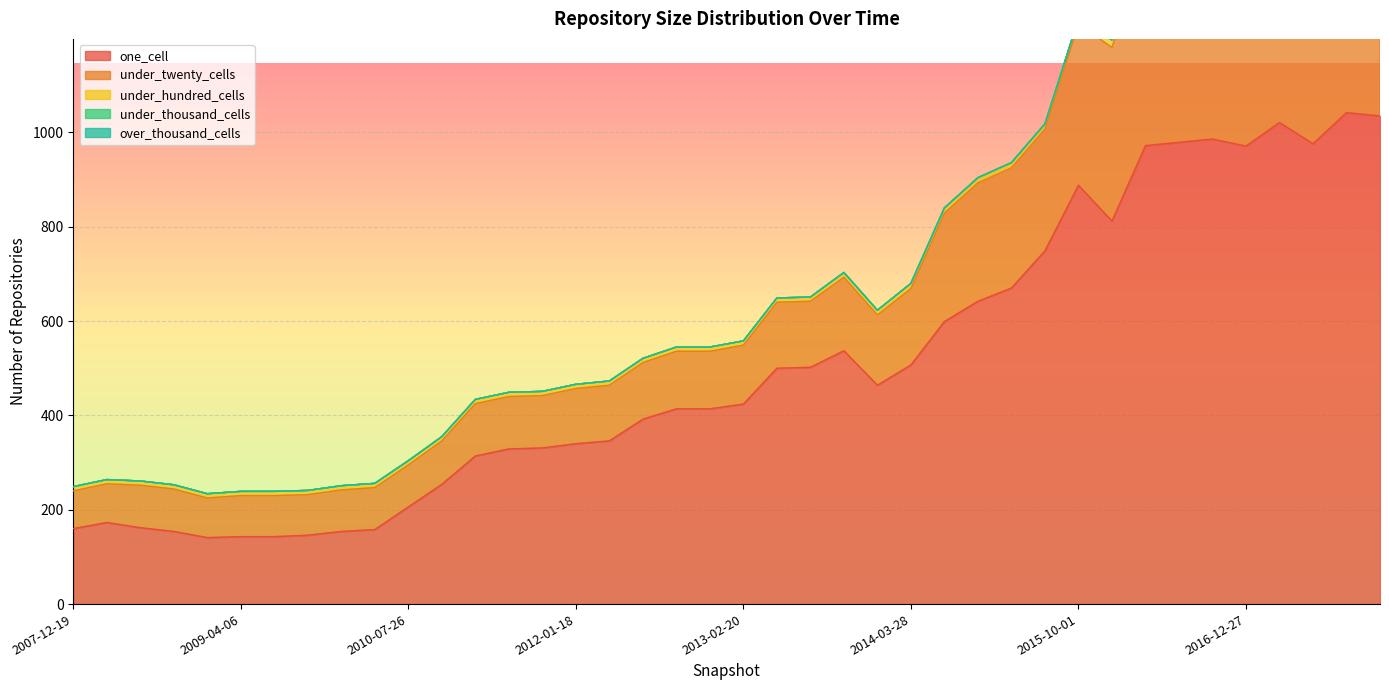

Between 2011-06-10 and 2012-03-26, which is larger?

2012-03-26